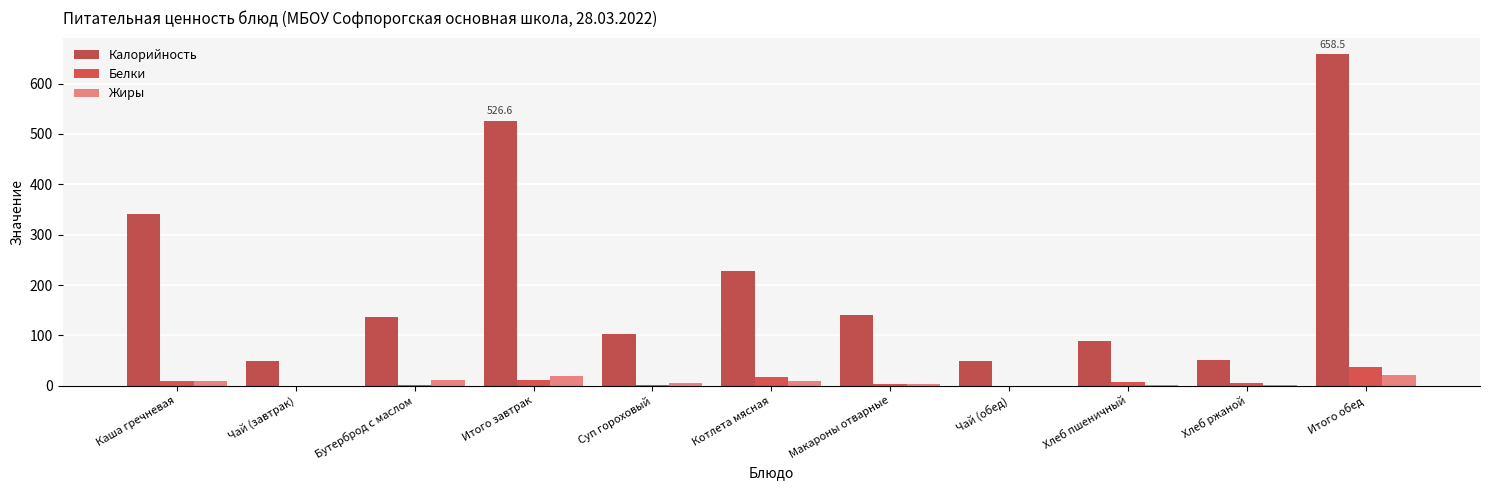

The value of Белки at Котлета мясная is 18.0. True or false?

True